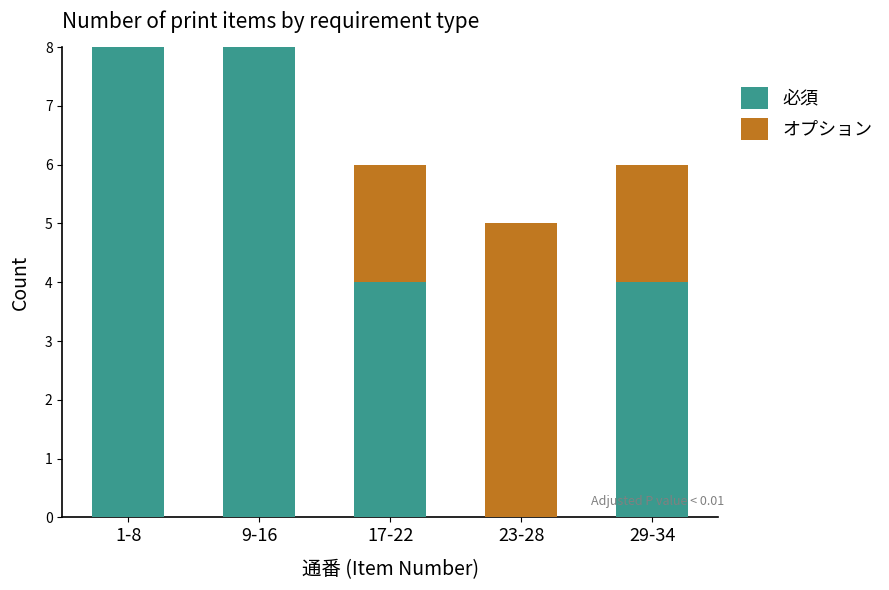

Are the bars horizontal?

No